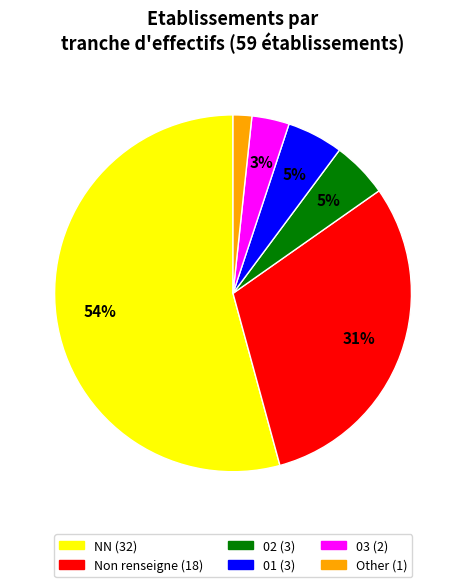

Is there a majority slice in this chart?

Yes